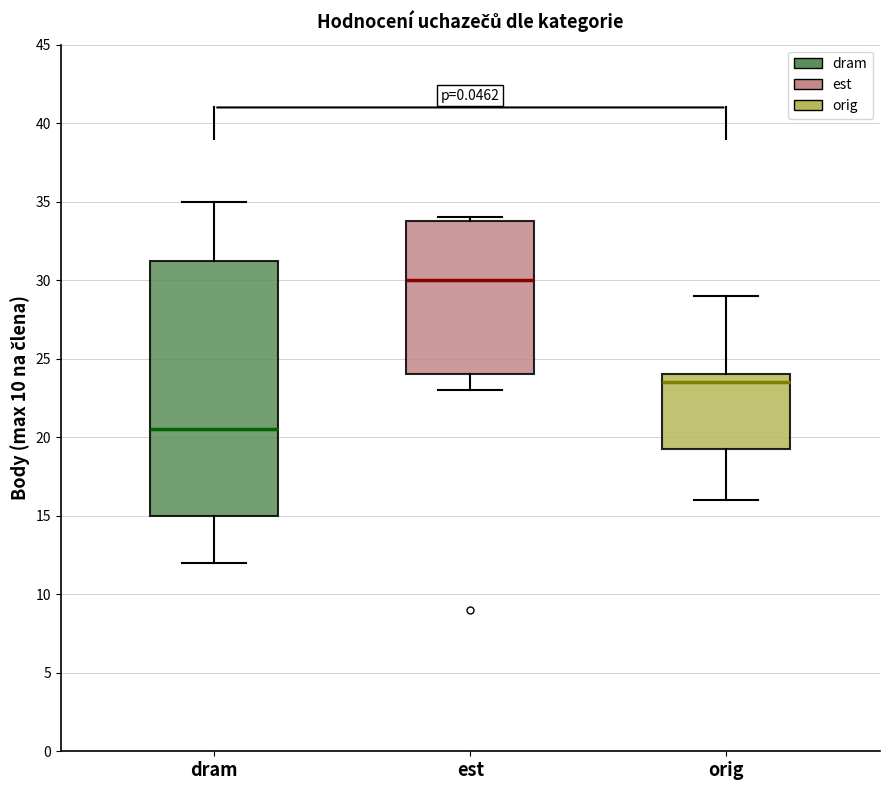

Which box is the tallest, from its lower edge to its upper edge?

dram